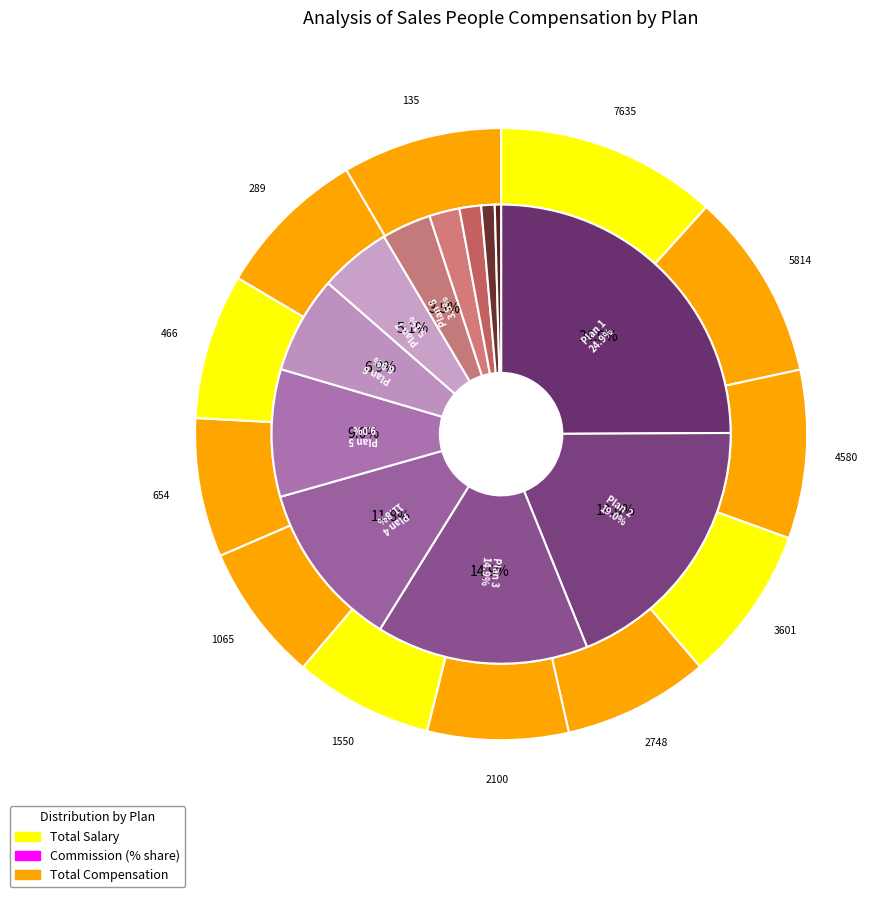

True or false: Plan 11 accounts for 1% of the total.

True